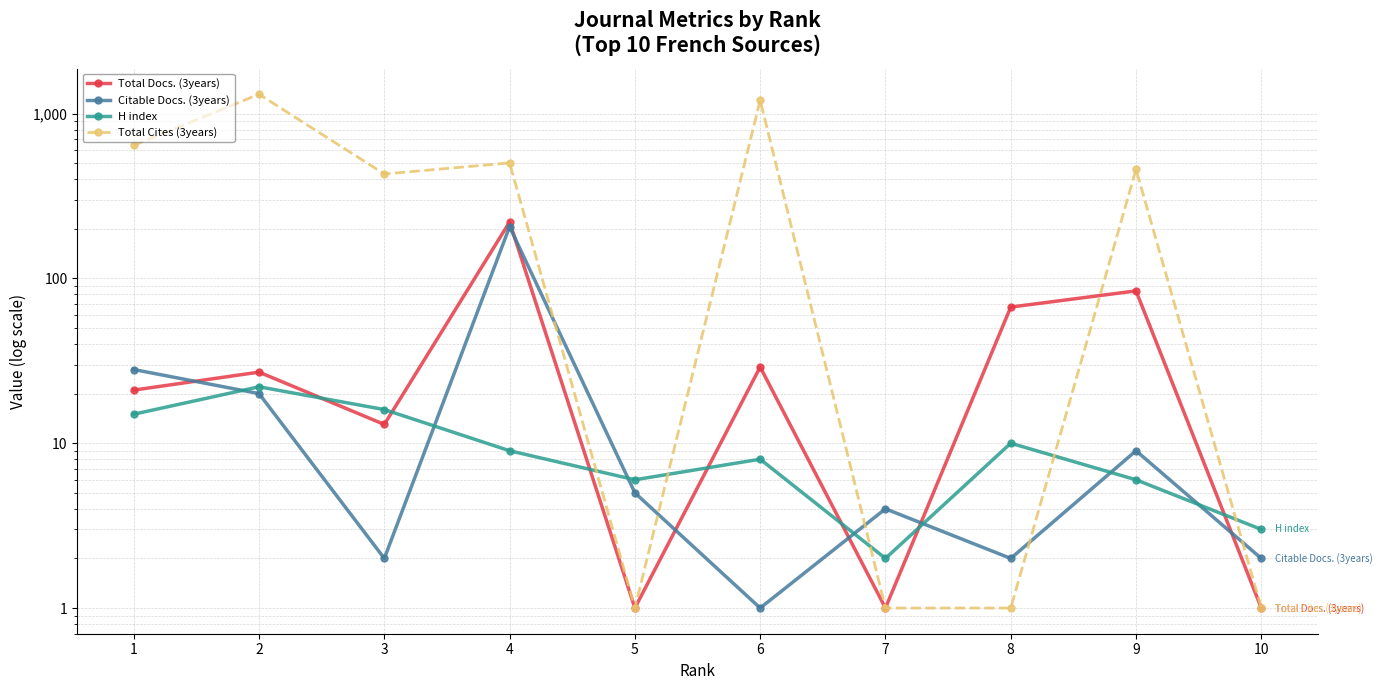

The Total Docs. (3years) series shows 142 at 9. True or false?

False